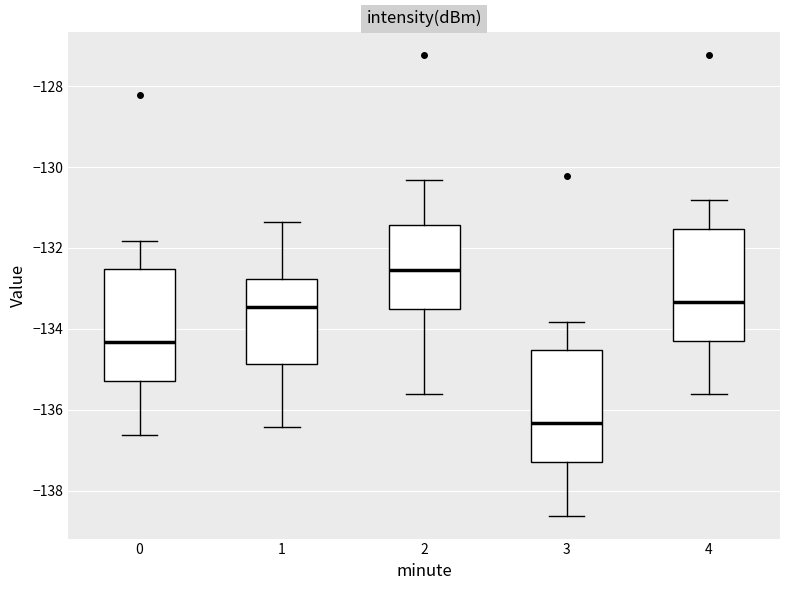

Where is the upper edge of the box at x = 2 on the y-axis? The values are not printed on the chart, so give them approximately, as read against the axis.

-131.4